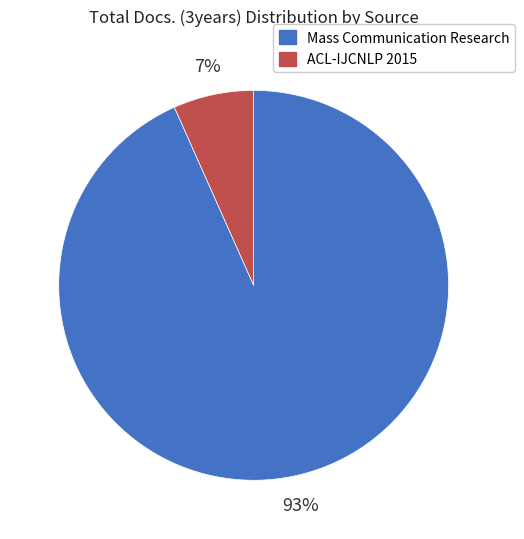

To the nearest percent, what is the average slice percentage?

50%